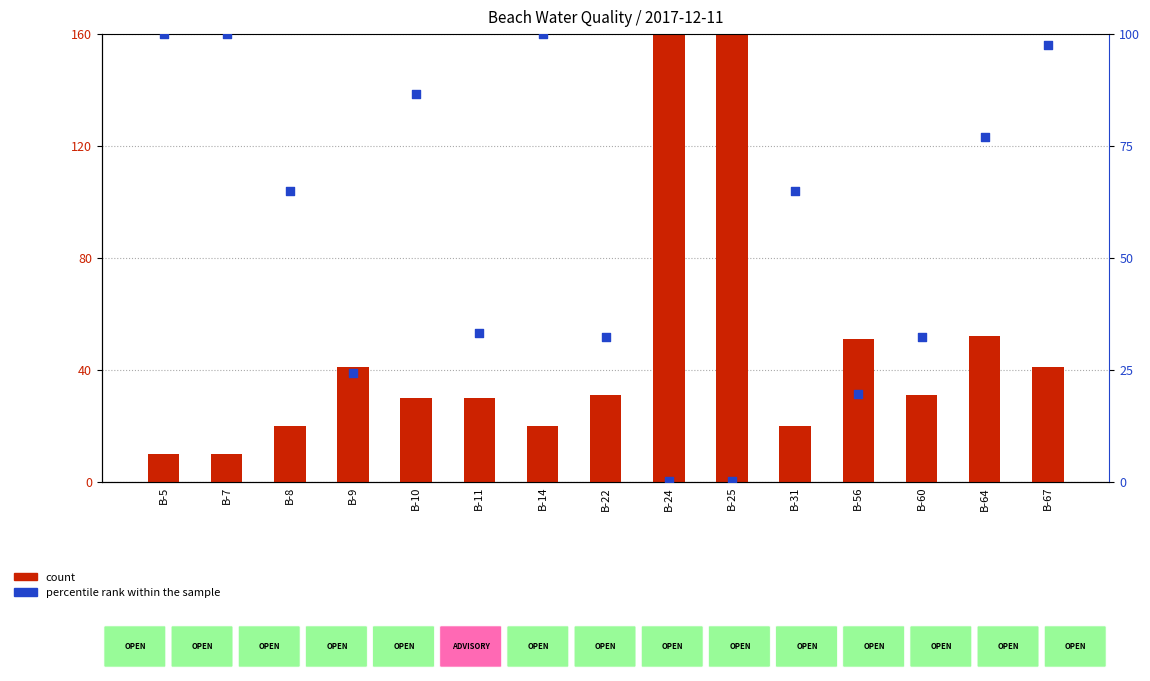

Which series has the largest total across all categories?

percentile rank within the sample